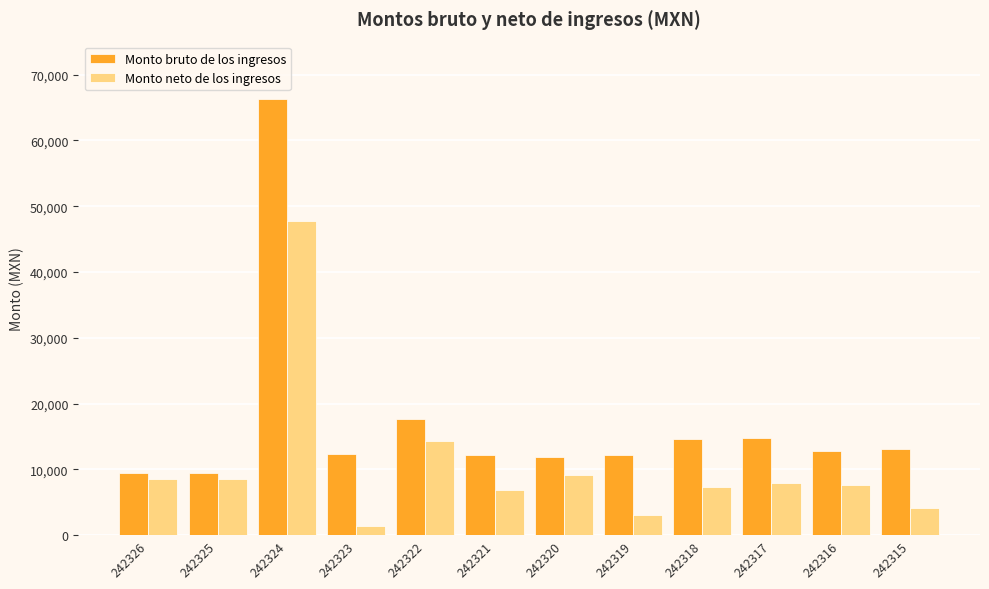

At which label is Monto neto de los ingresos closest to 24537?

242322